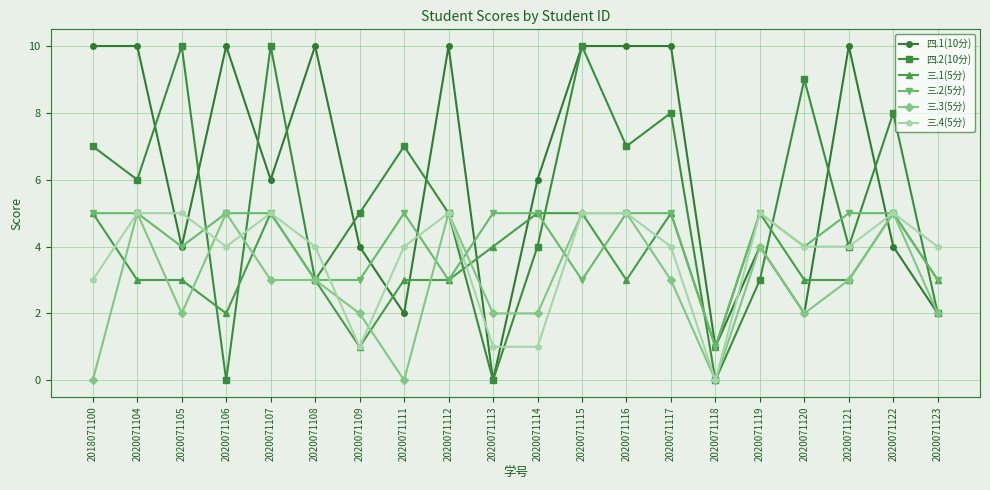

How many data points does each series have?

20